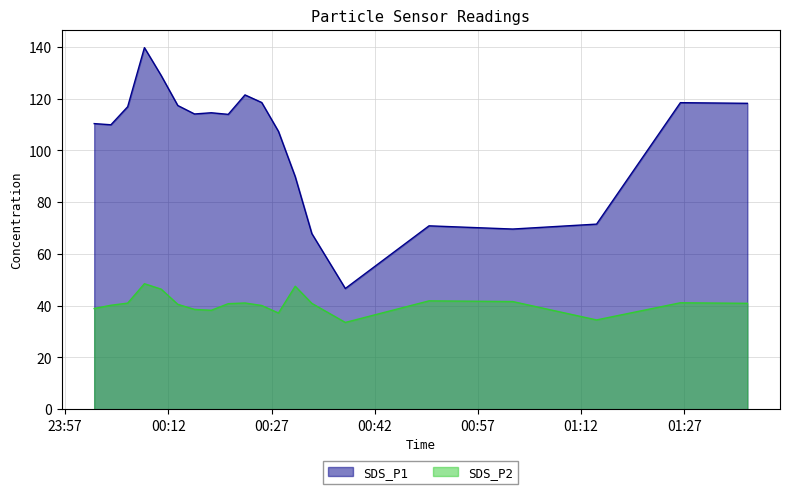

What value does the SDS_P2 series have at 2023/12/25 00:06:05?

41.0